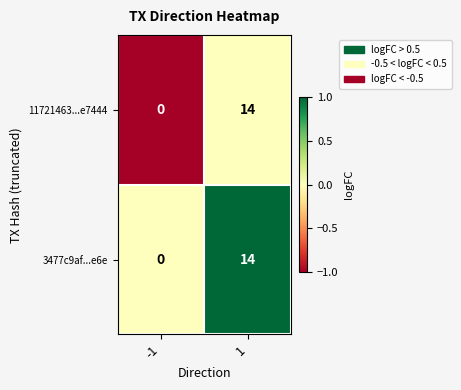

What is the total value across all series at 1?

28